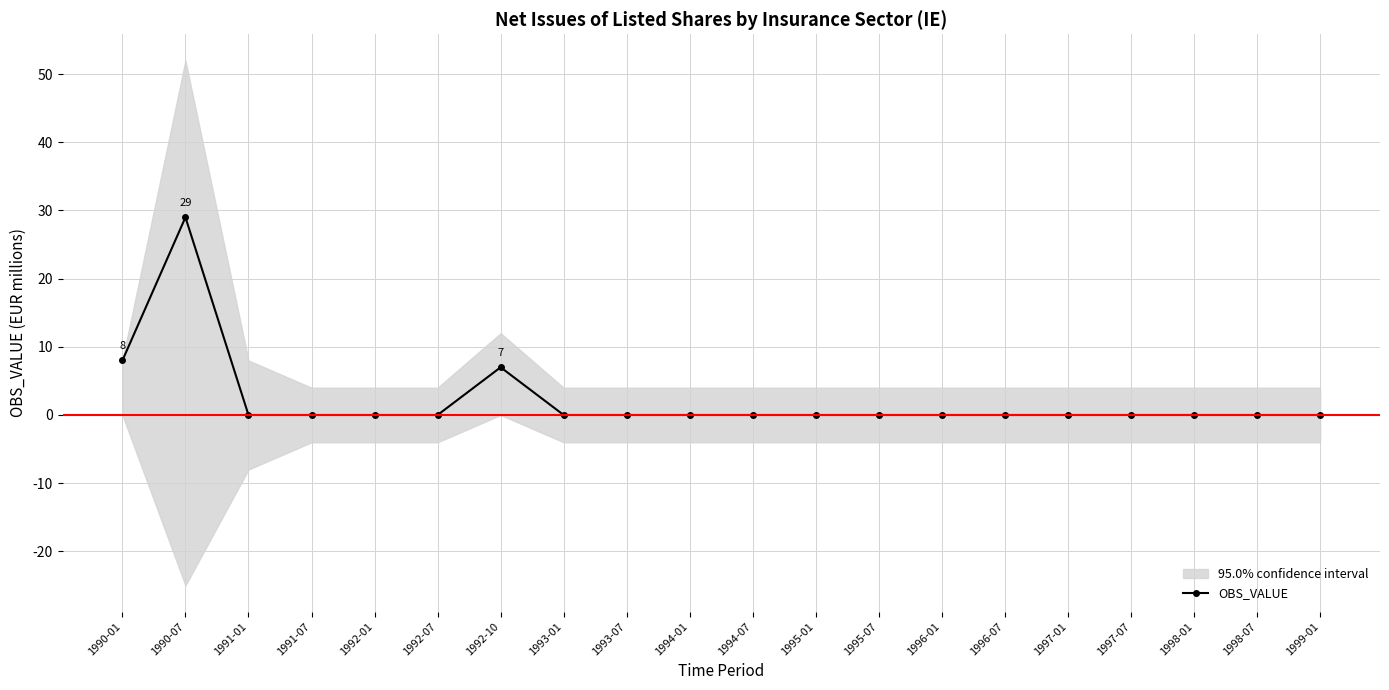

Reading left to right, what are all the values shown in this chart?

1990-01=8	1990-07=29	1991-01=0	1991-07=0	1992-01=0	1992-07=0	1992-10=7	1993-01=0	1993-07=0	1994-01=0	1994-07=0	1995-01=0	1995-07=0	1996-01=0	1996-07=0	1997-01=0	1997-07=0	1998-01=0	1998-07=0	1999-01=0